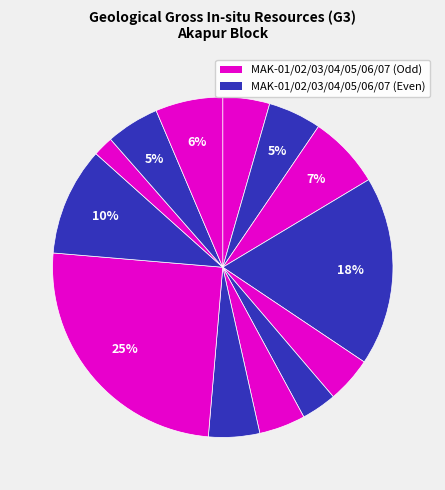

Does any single category account for the majority?

No